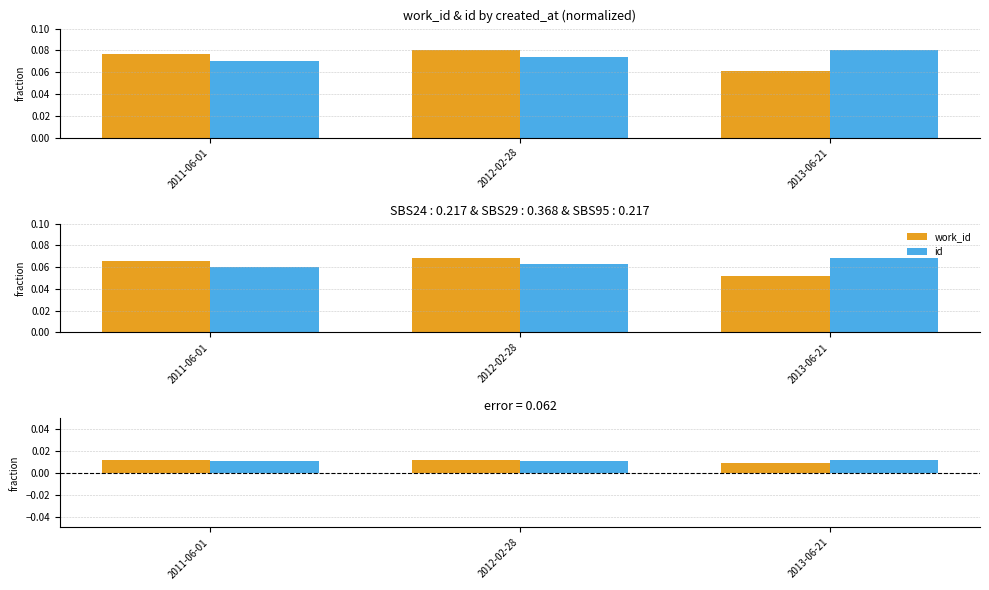

Which category has the lowest value in the work_id series?

2013-06-21